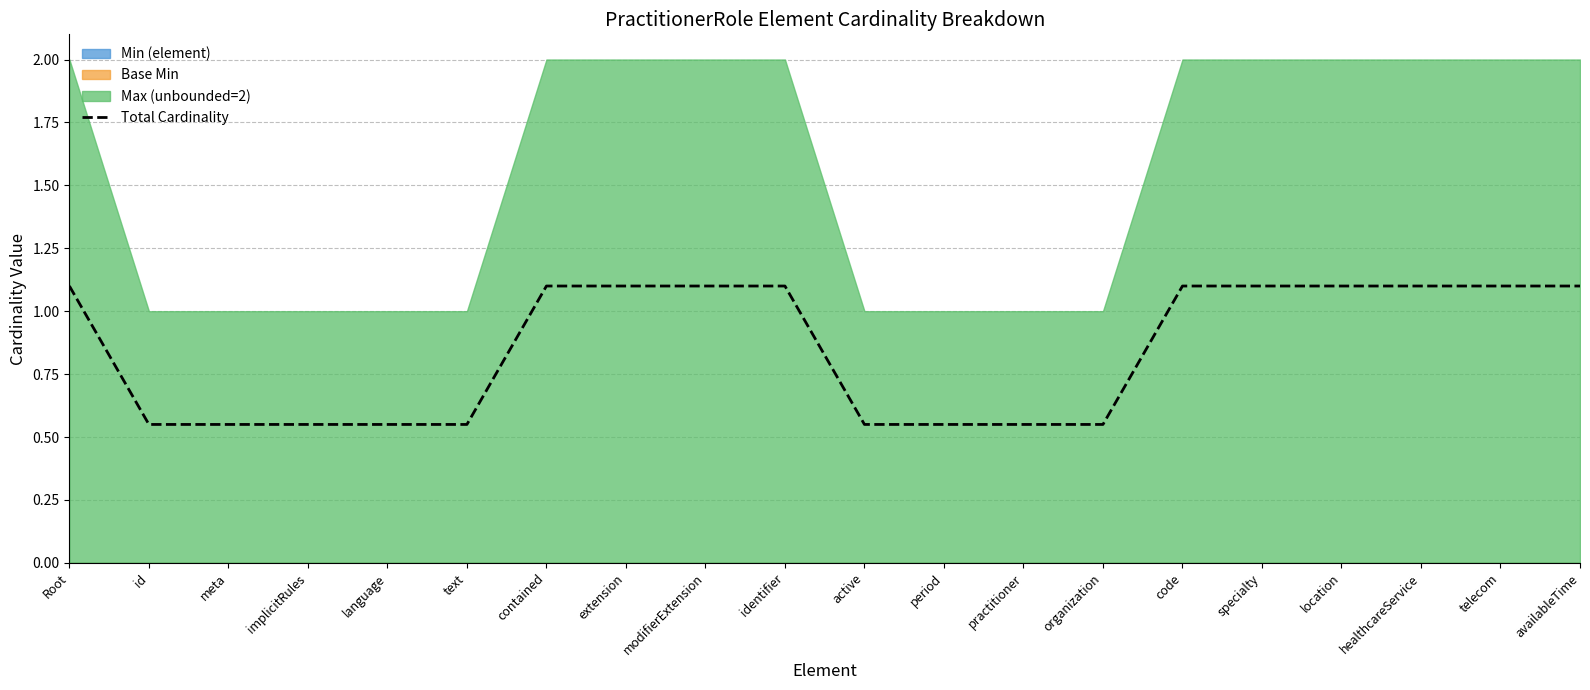

Is it true that the value at availableTime is 1.5?

False